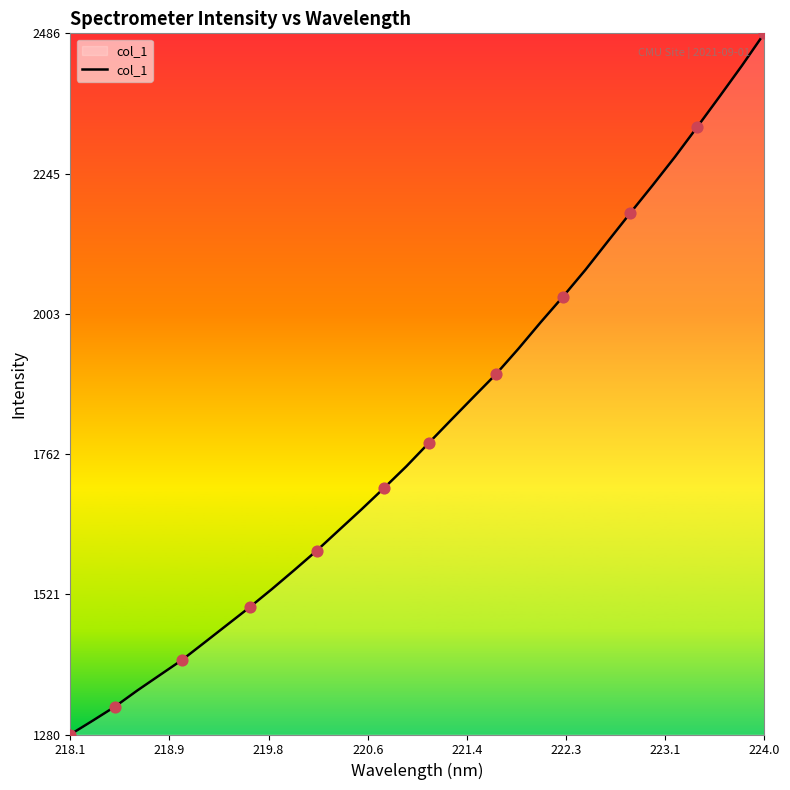

What is the maximum value shown in the chart?

2486.1